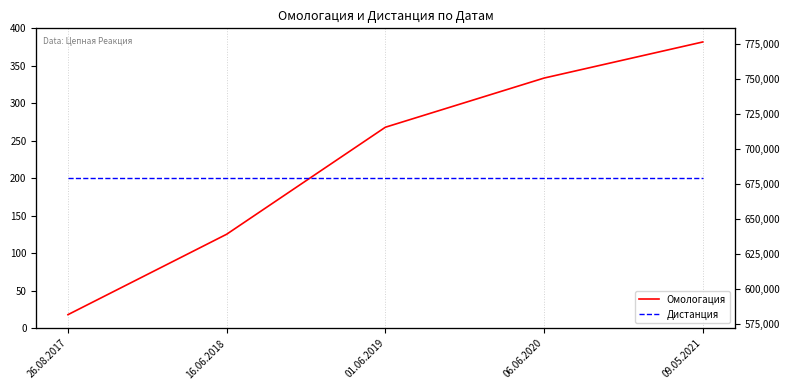

True or false: Дистанция and Омологация intersect in this chart.

False